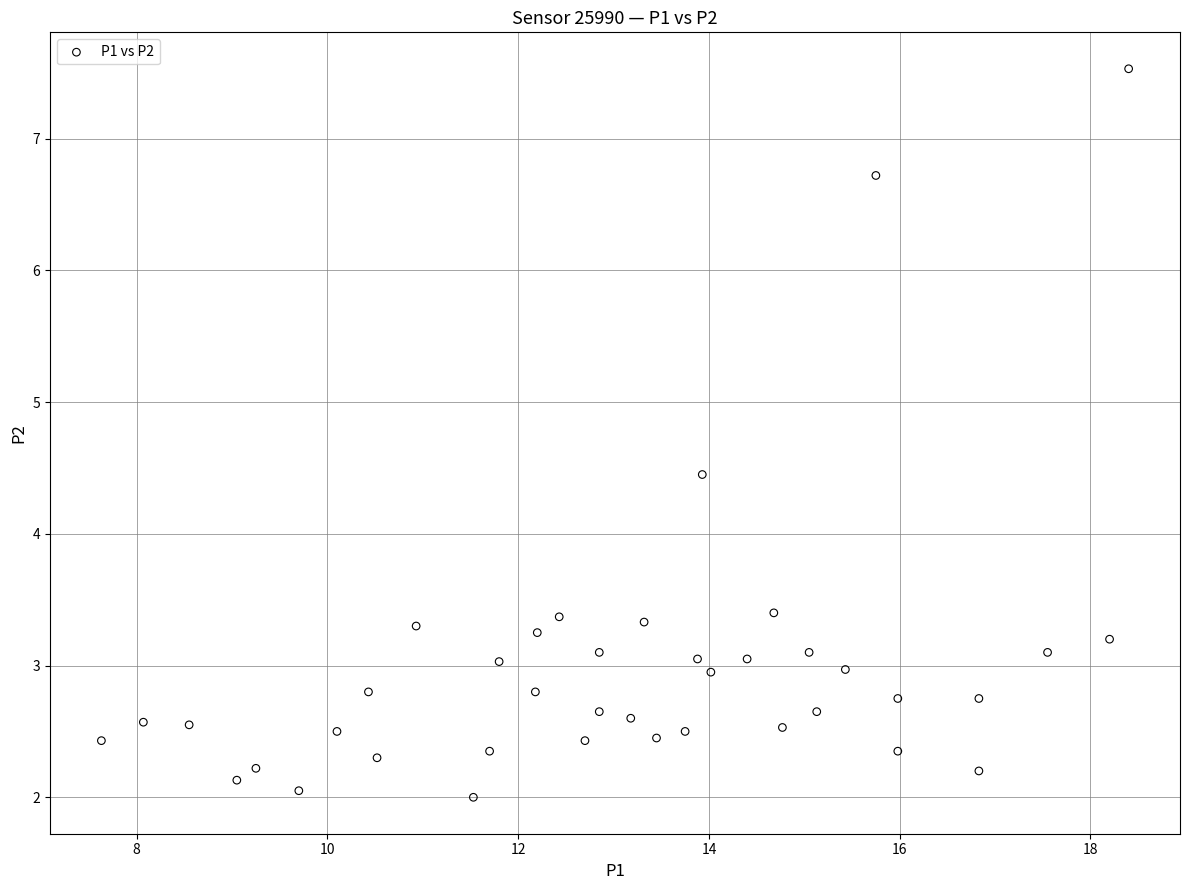

What Y value in the scatter plot is closest to 4?

4.5